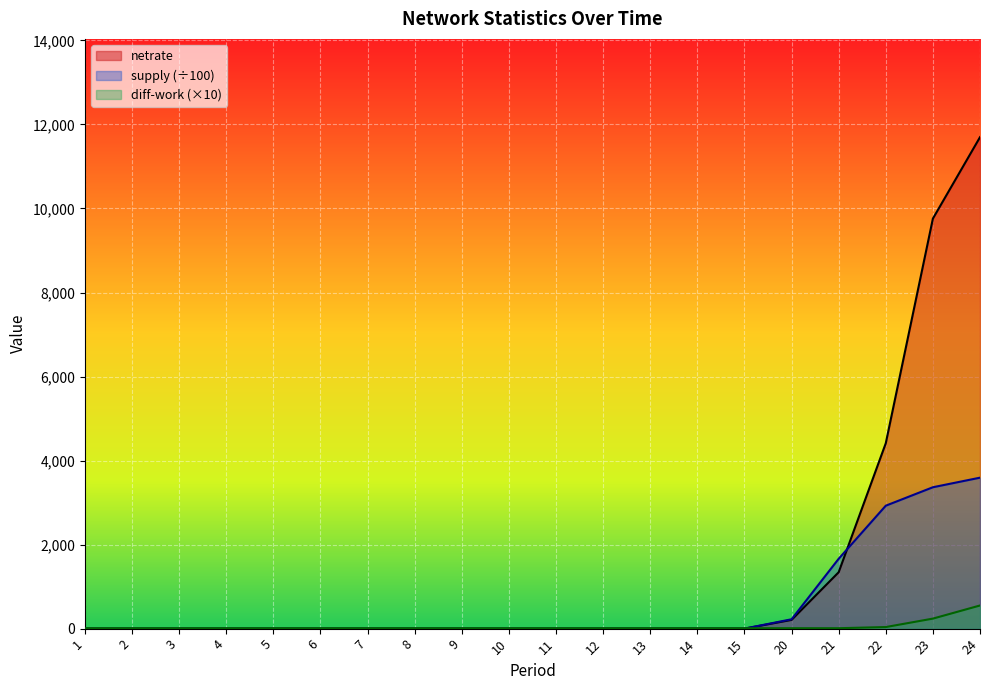

Rank the categories by netrate value from lowest to highest.

1, 2, 3, 4, 5, 6, 7, 8, 9, 10, 11, 12, 13, 14, 15, 20, 21, 22, 23, 24